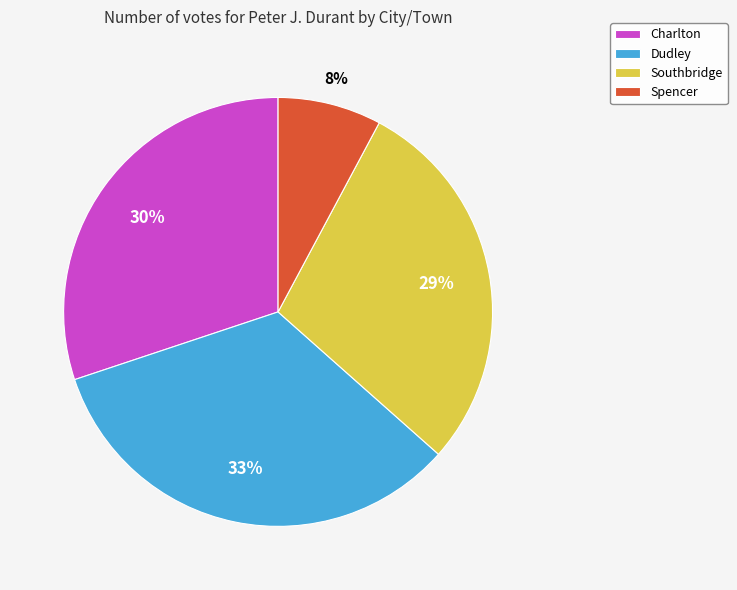

Is there any slice that represents more than half of the pie?

No